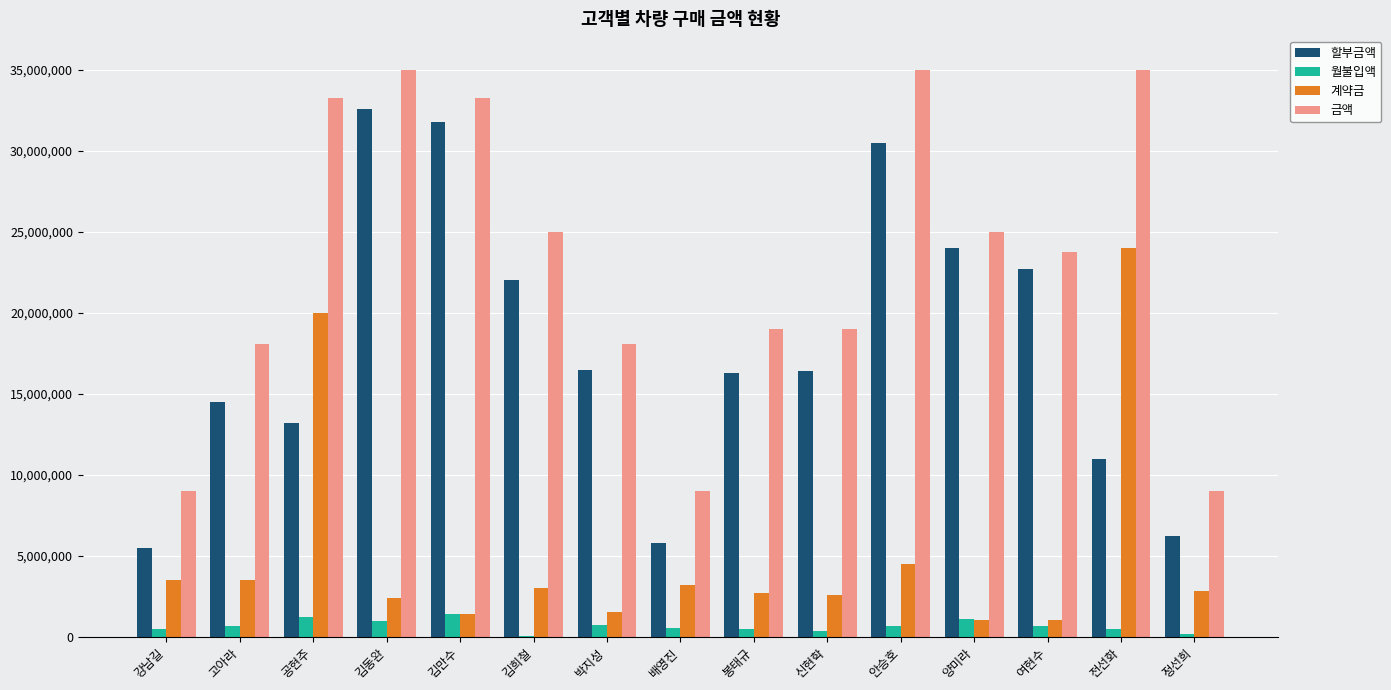

What is the maximum value shown in the chart?

35000000